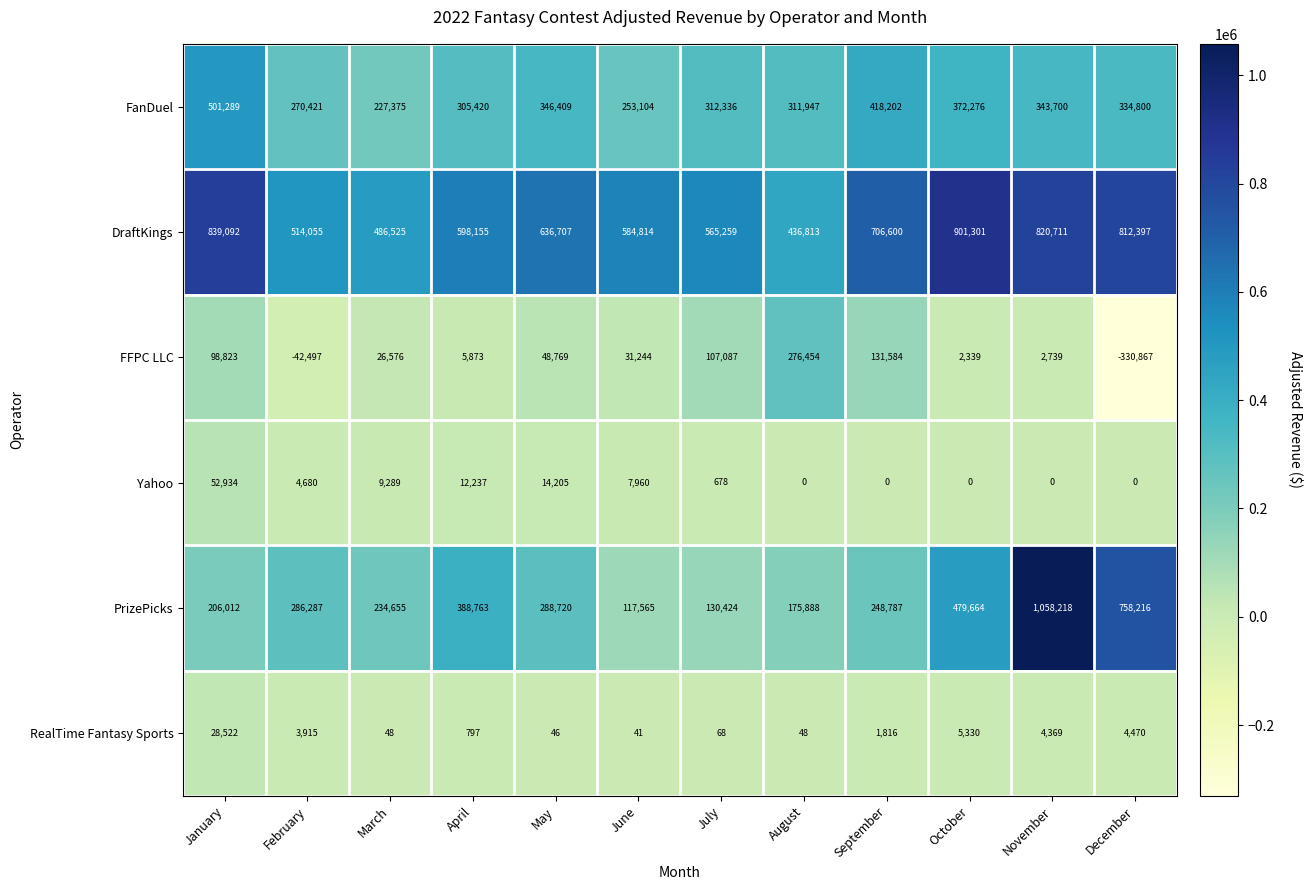

Which label corresponds to the smallest value in the chart?

December